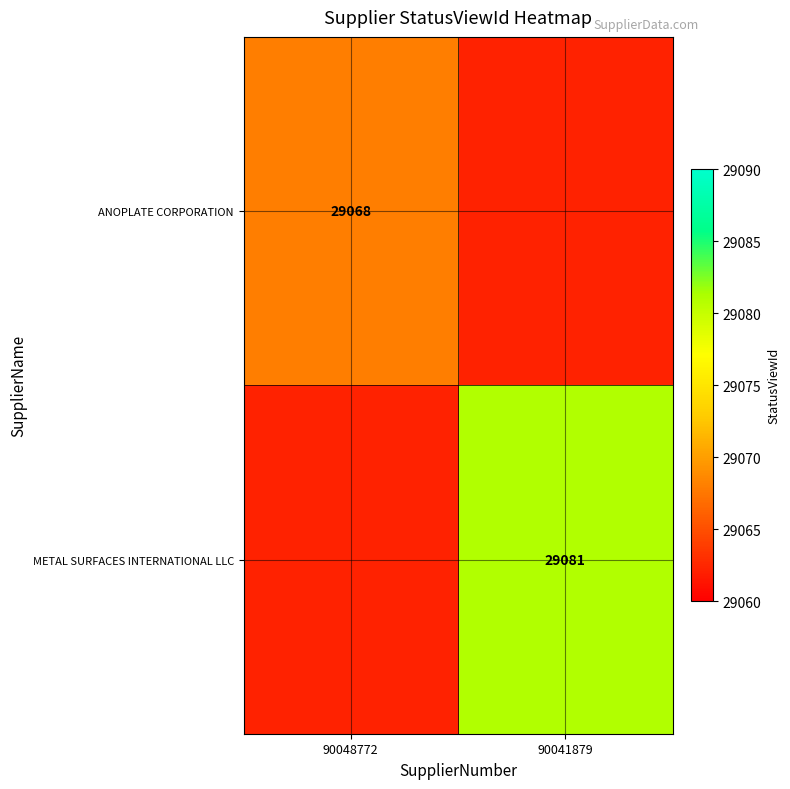

How many distinct data groups are displayed?

2